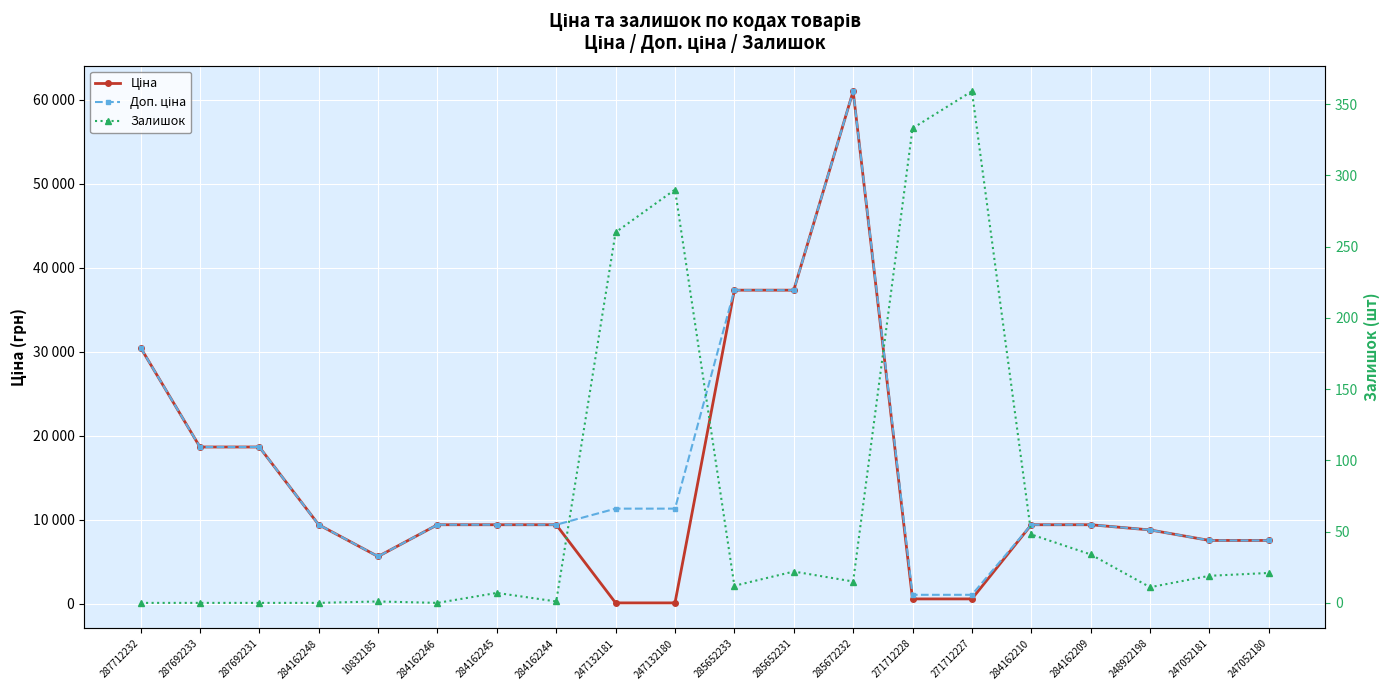

True or false: Залишок has more than 1 interior local peaks.

True